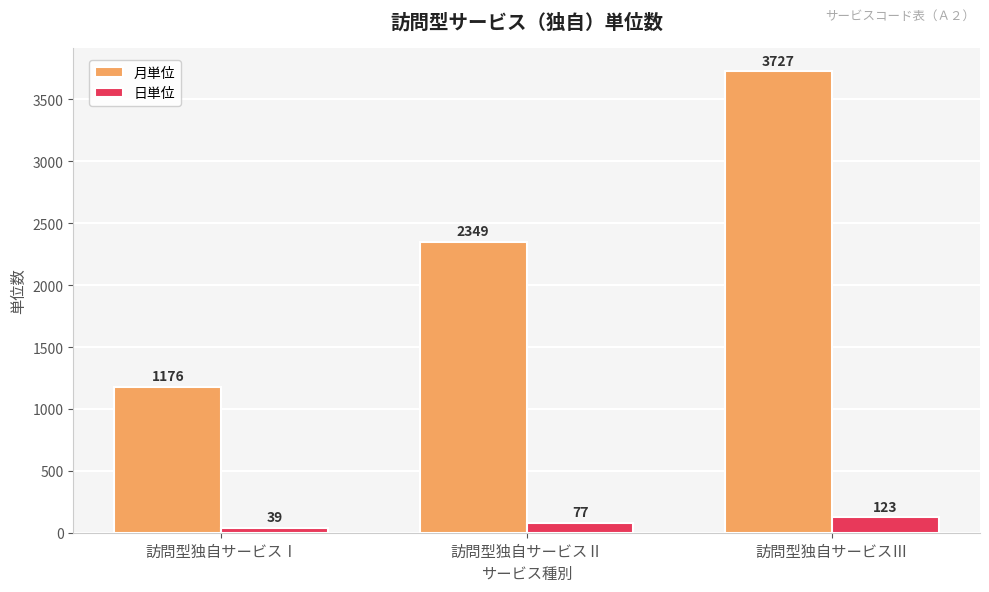

How many groups of bars are there?

3